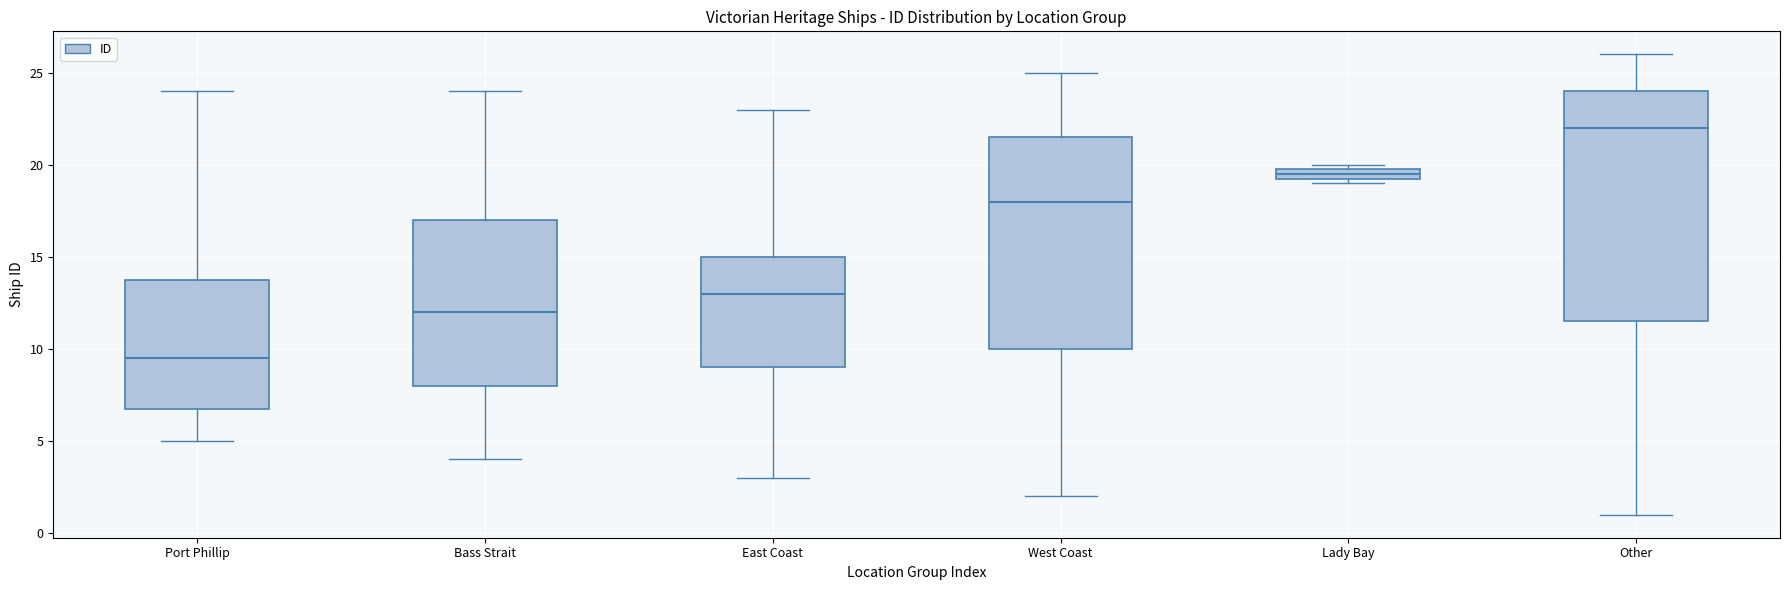

Which box is the tallest, from its lower edge to its upper edge?

Other